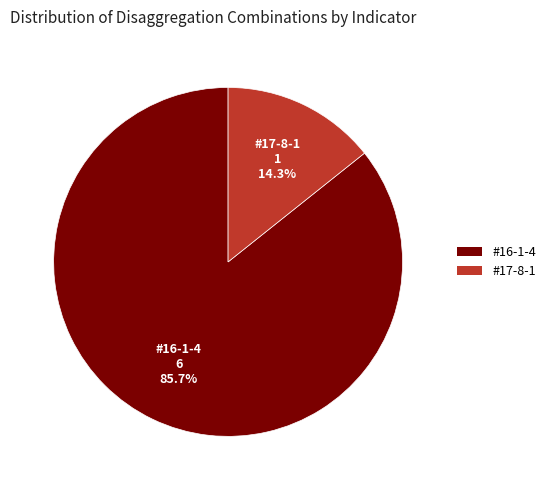

What percentage is the #17-8-1 slice, to the nearest percent?

14%